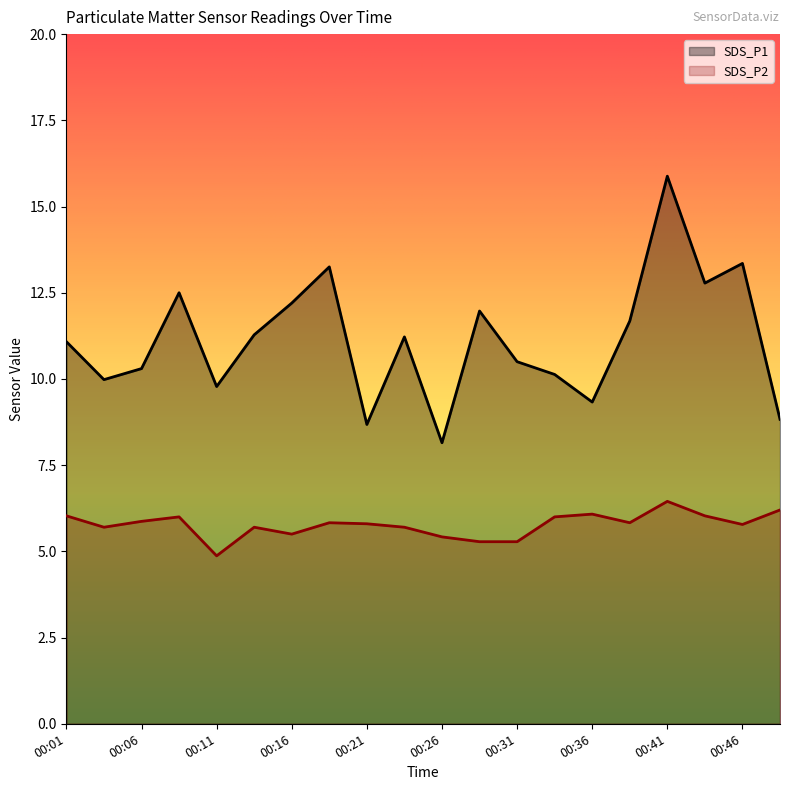

How many lines are shown in the chart?

2